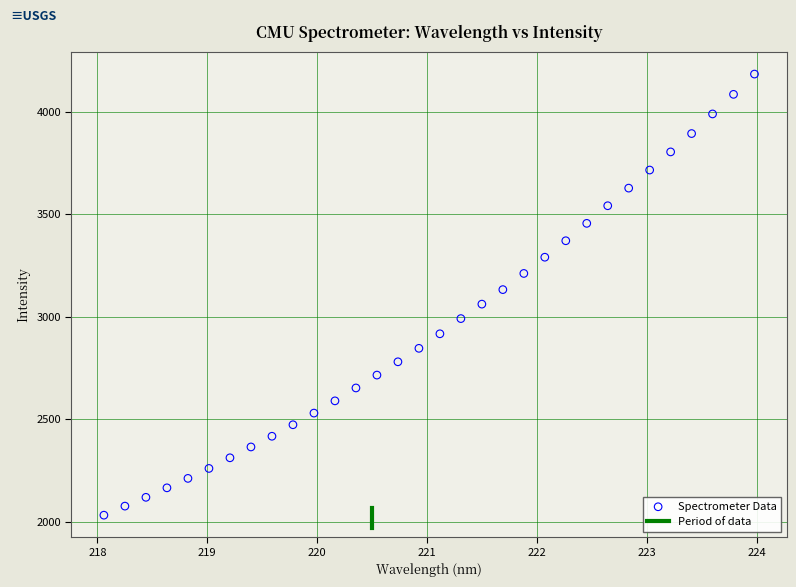

What is the range of Y values (max minus min)?

2152.0